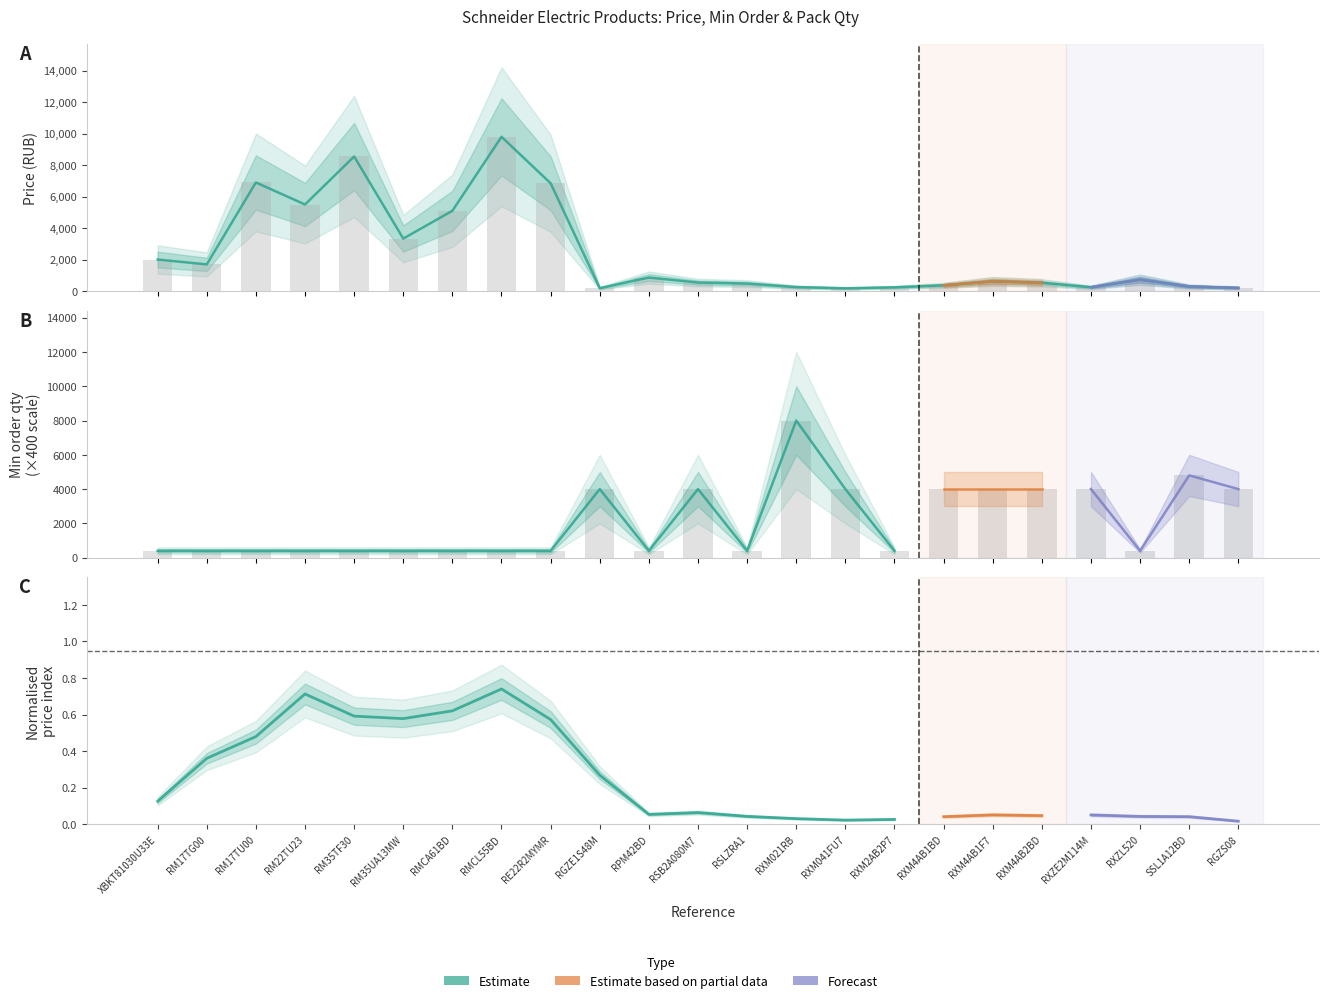

What is the value of the Price (RUB) bar at the 18th from the left?

616.5